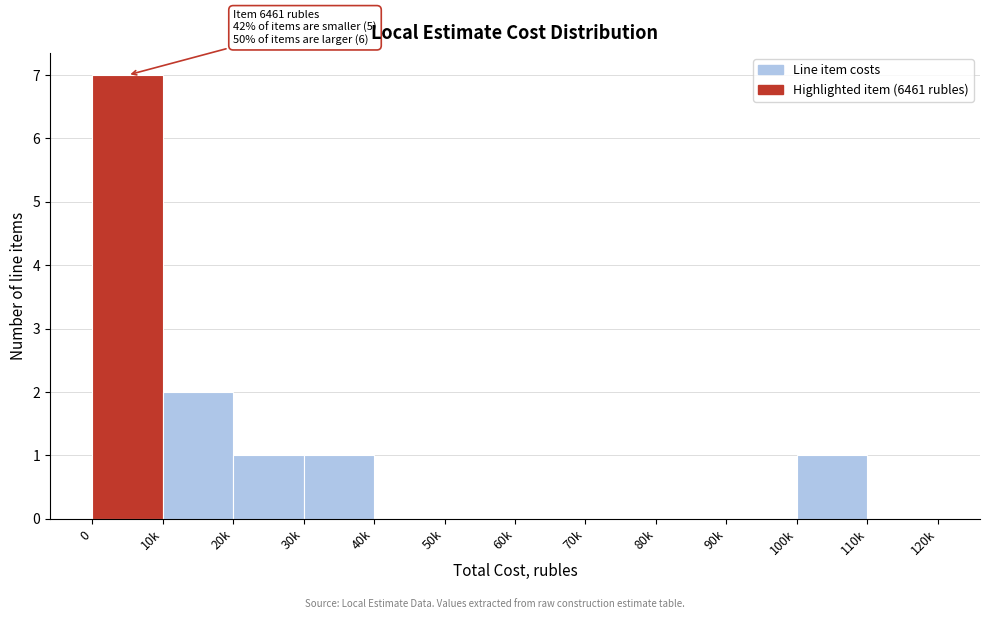

Reading right to left, list all the values displayed in this chart.

110k=0	100k=1	90k=0	80k=0	70k=0	60k=0	50k=0	40k=0	30k=1	20k=1	10k=2	0=7